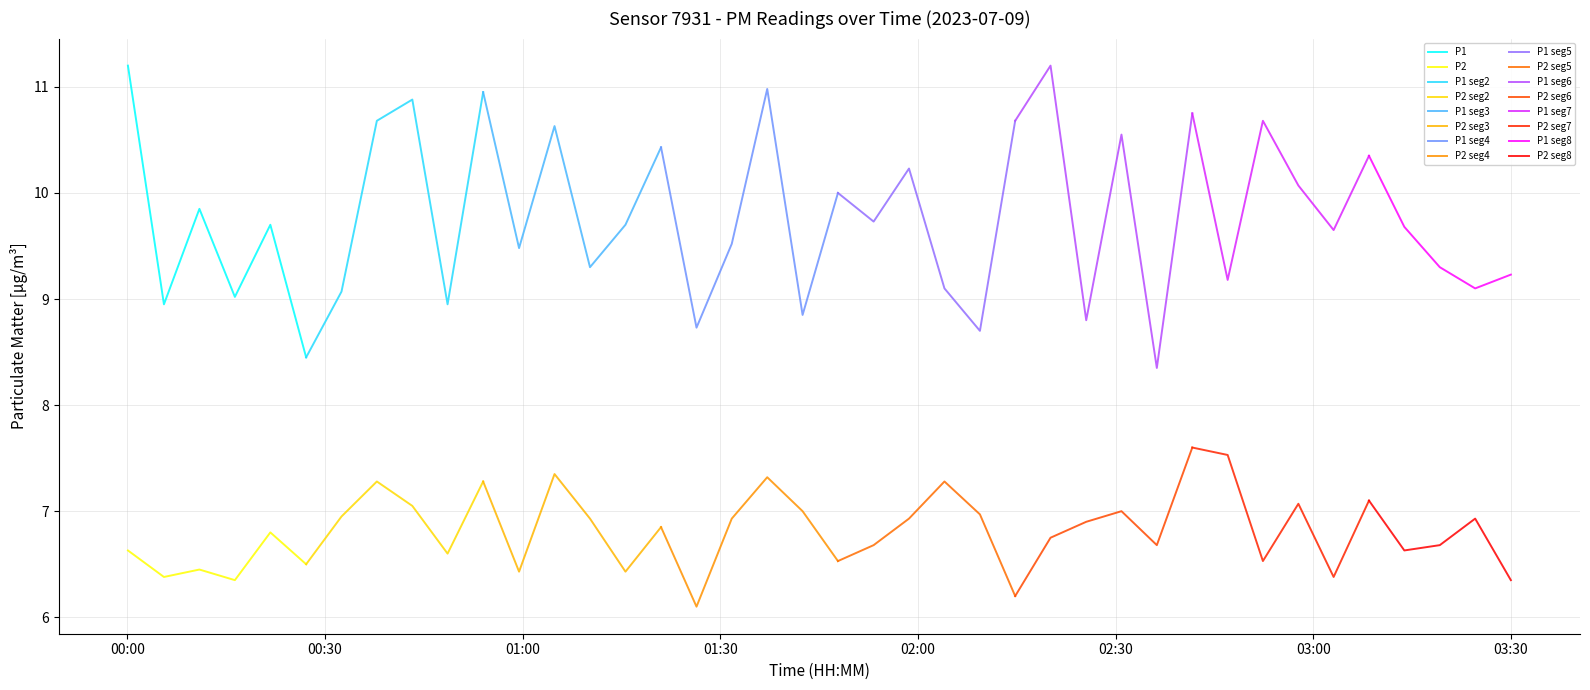

True or false: P2 and P1 cross at least once.

False